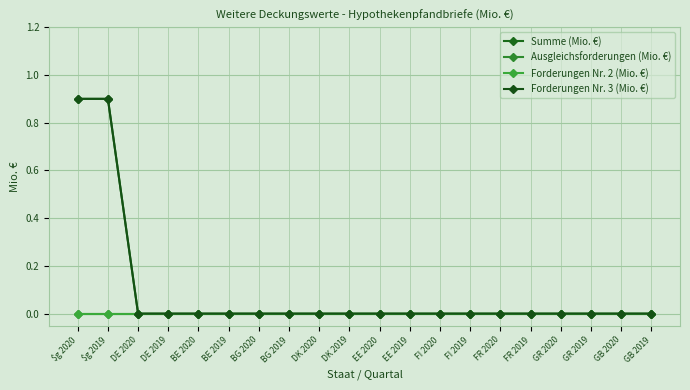

Is this an area chart (filled region under the line)?

No